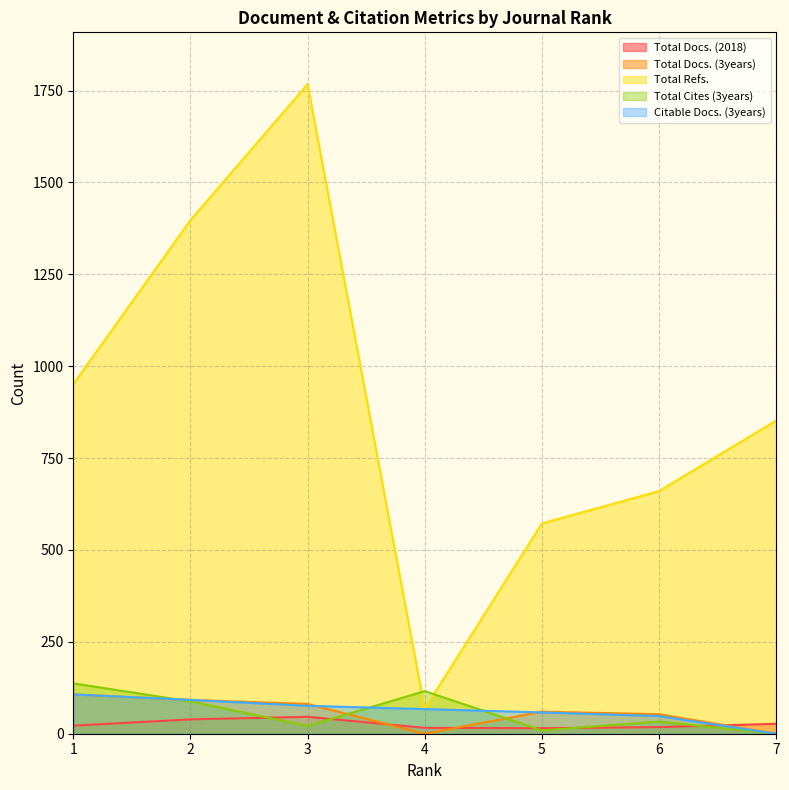

How many times do Total Docs. (3years) and Citable Docs. (3years) cross each other?

2